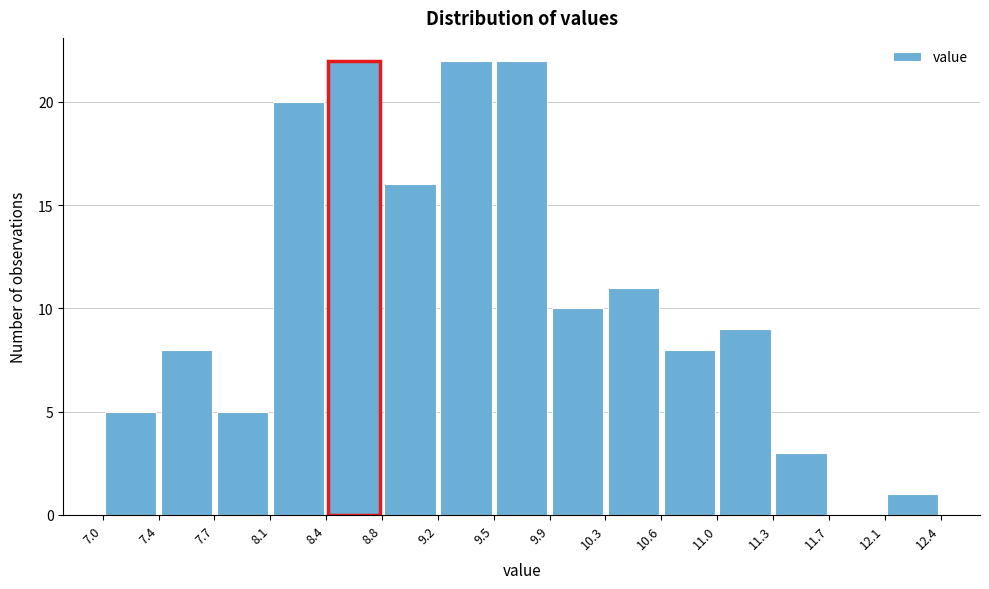

How tall is the bar that spans 10.6 to 11.0 on the x-axis? The values are not printed on the chart, so give them approximately, as read against the axis.

8